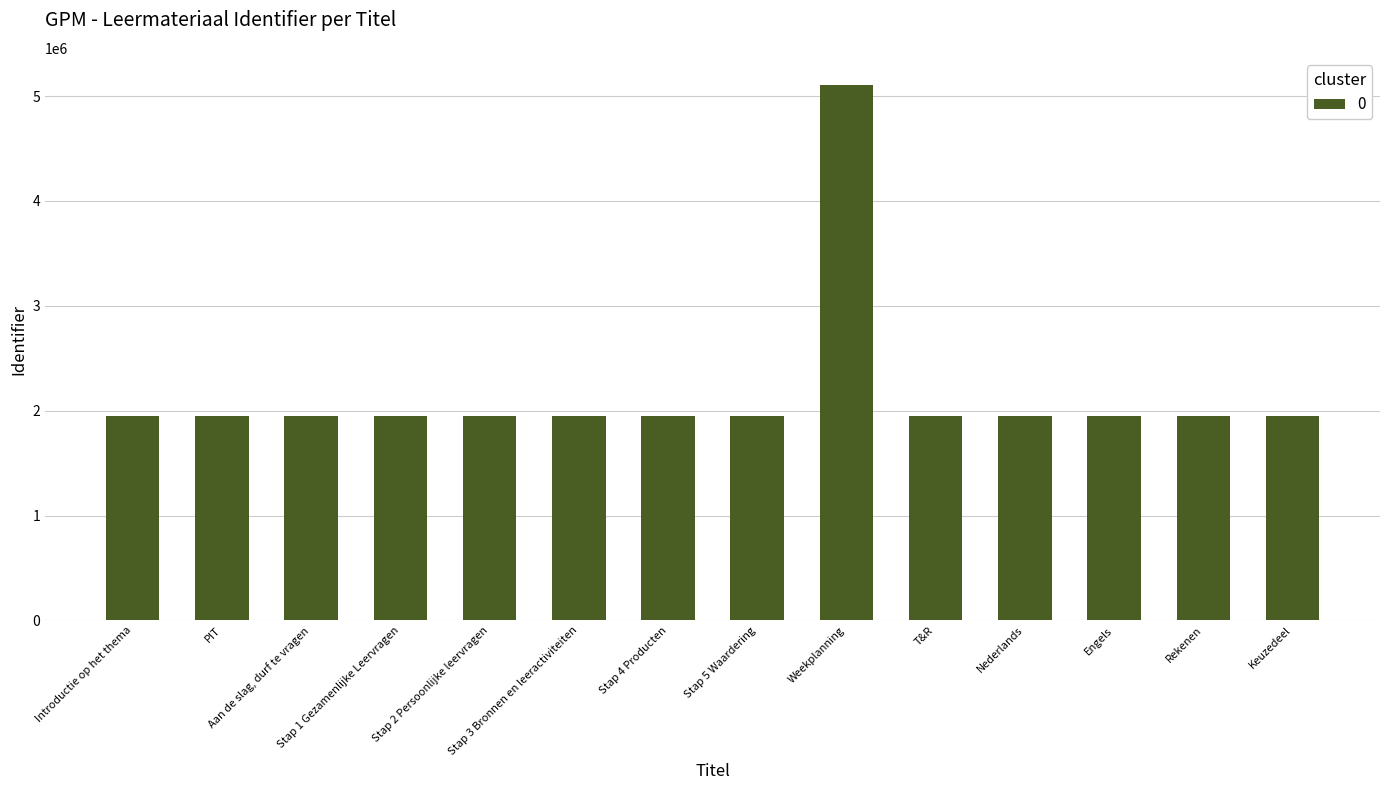

What is the greatest value displayed?

5109714